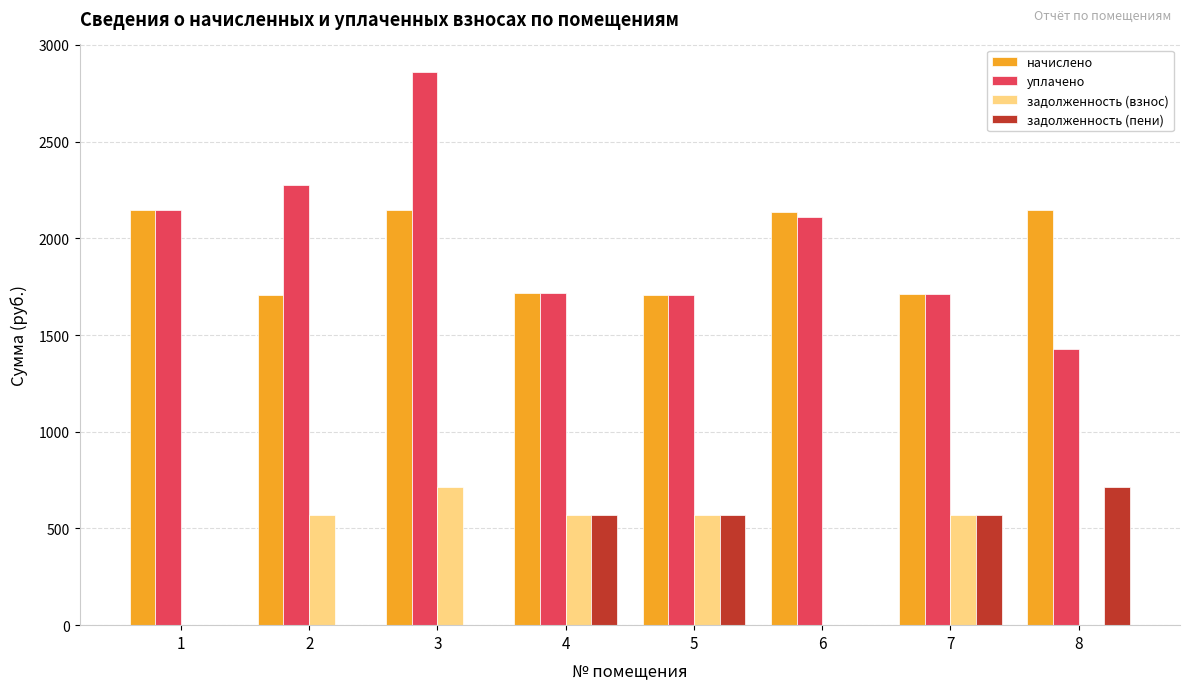

At which category is the sum across all series the highest?

3